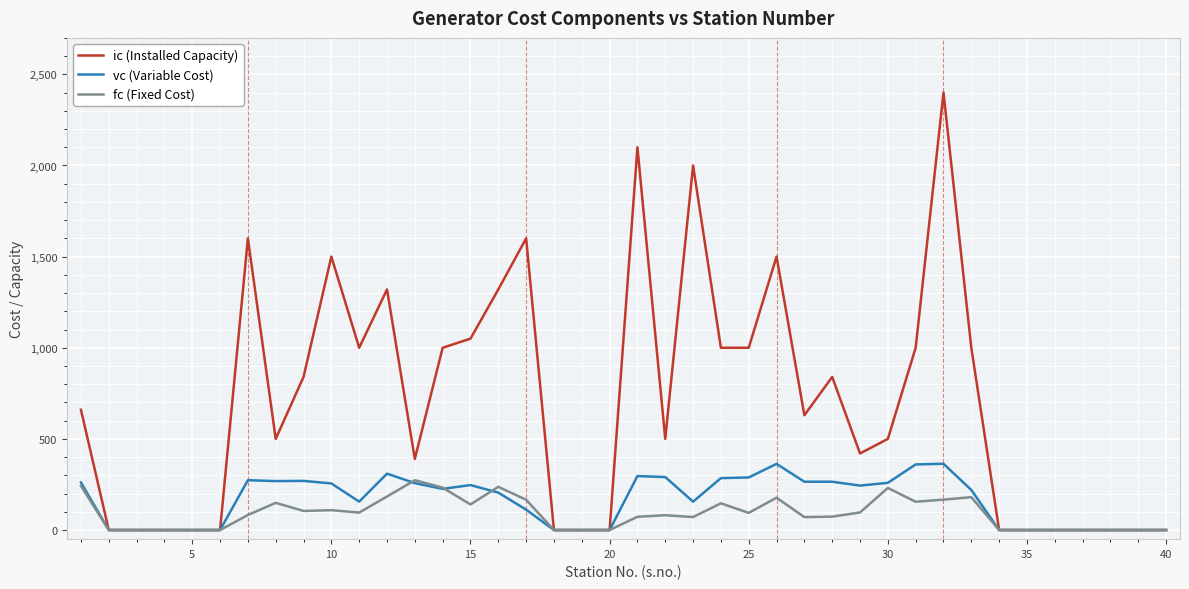

Which series has the largest total across all categories?

ic (Installed Capacity)